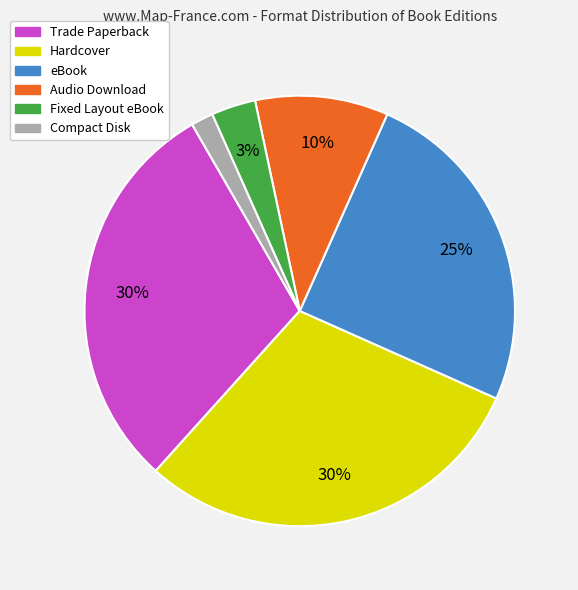

Is there any slice that represents more than half of the pie?

No